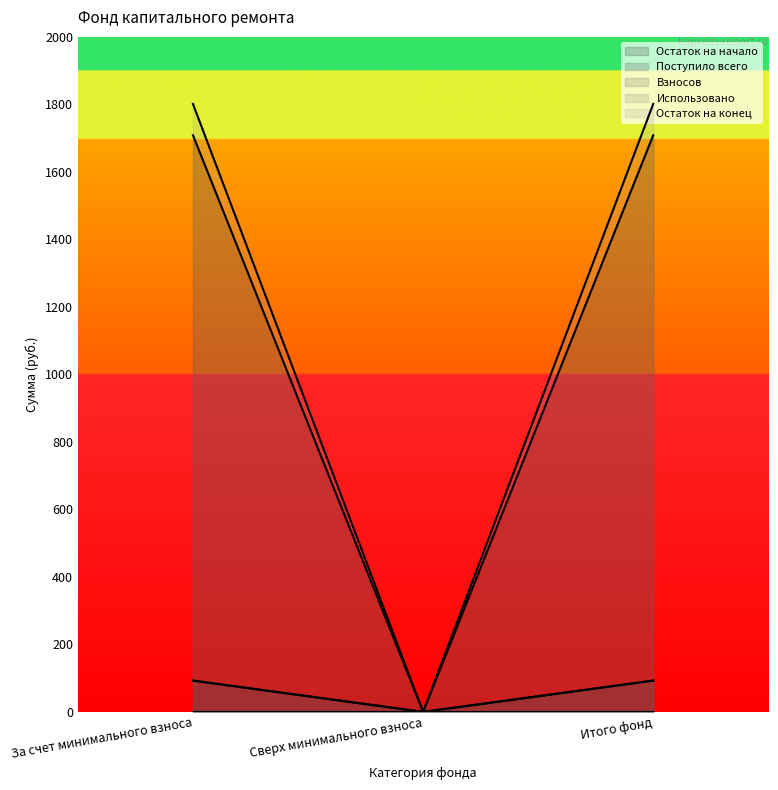

How many data points does each series have?

3